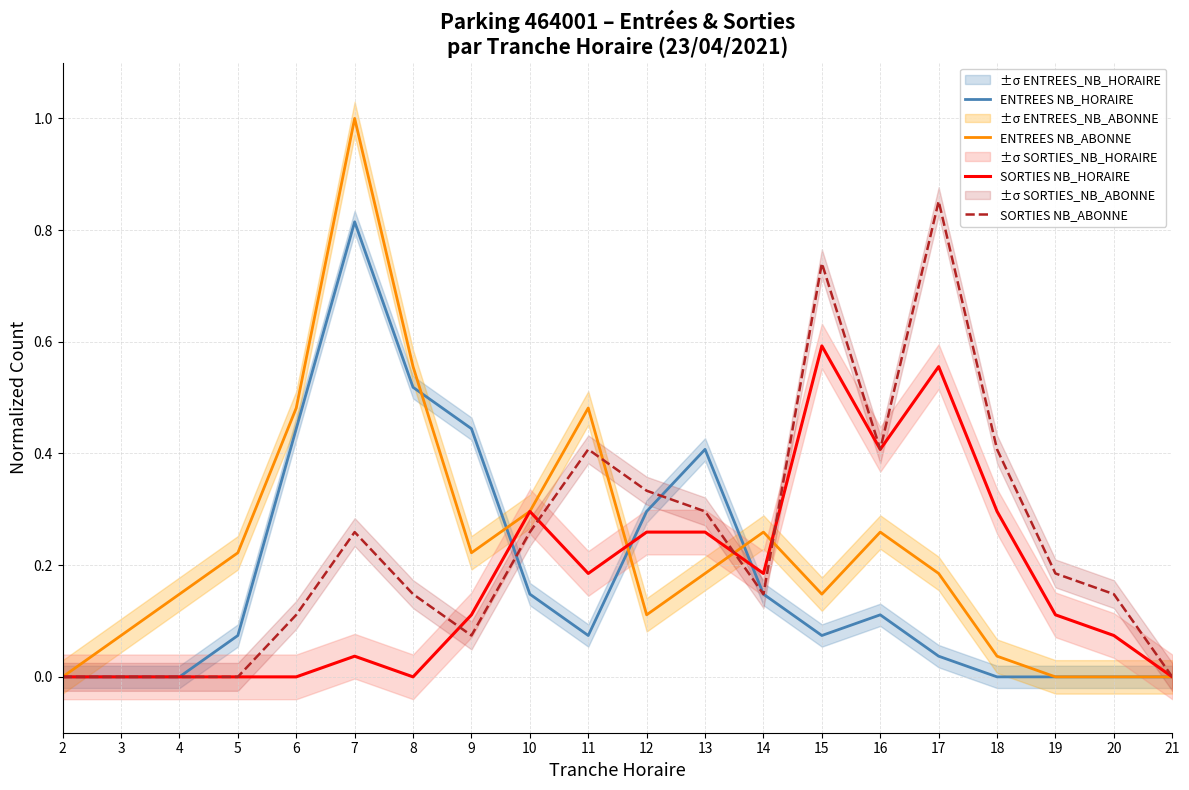

True or false: ENTREES NB_HORAIRE has a value of 0.2 at 14.

False